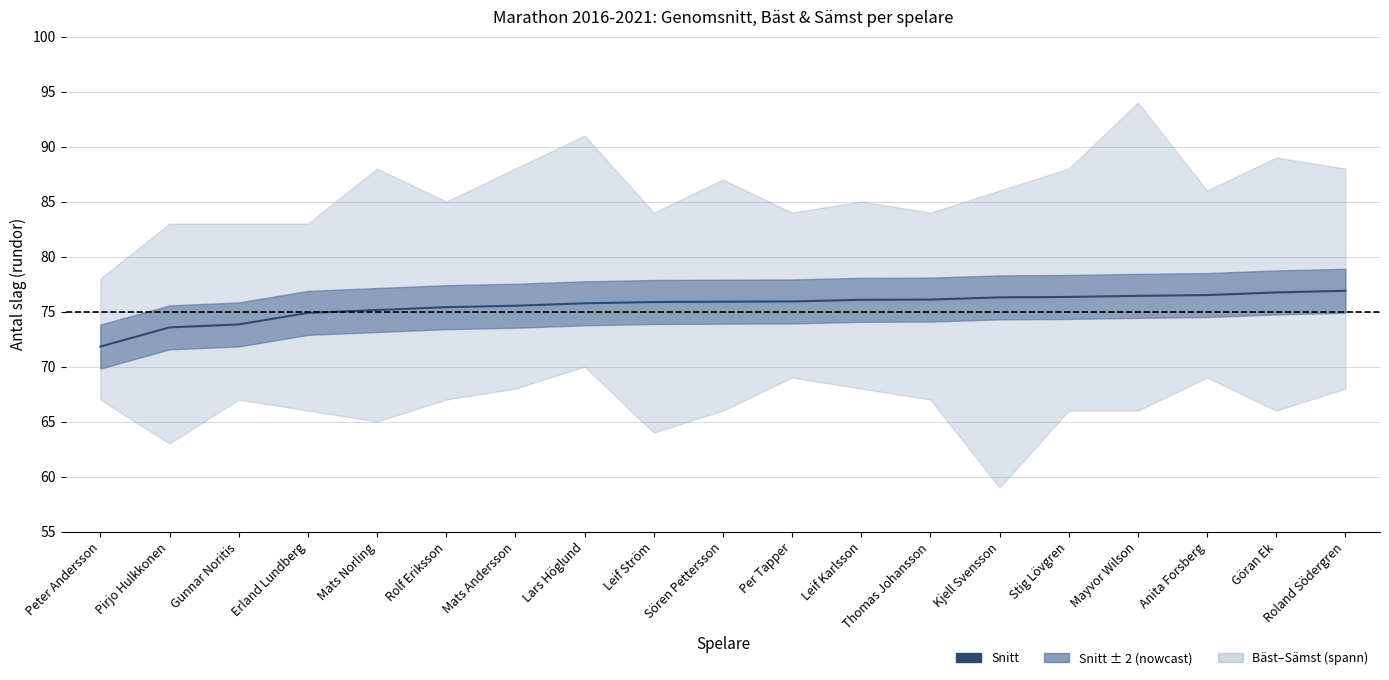

Which category has the lowest value across all series?

Peter Andersson